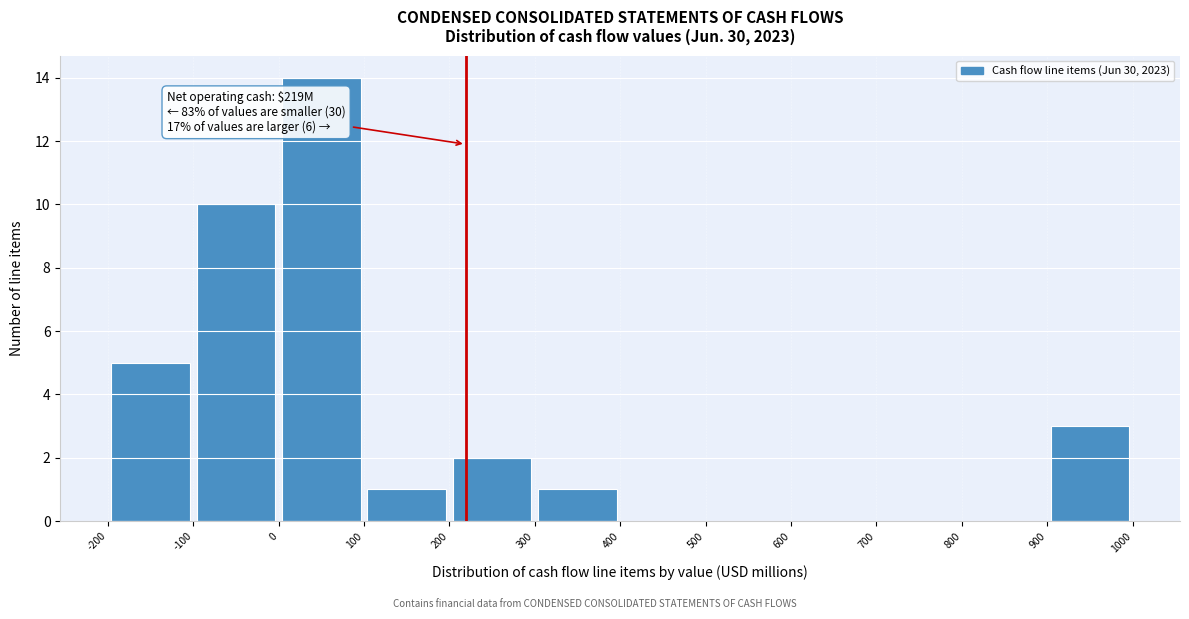

Which range on the x-axis has the tallest bar?

0 to 100